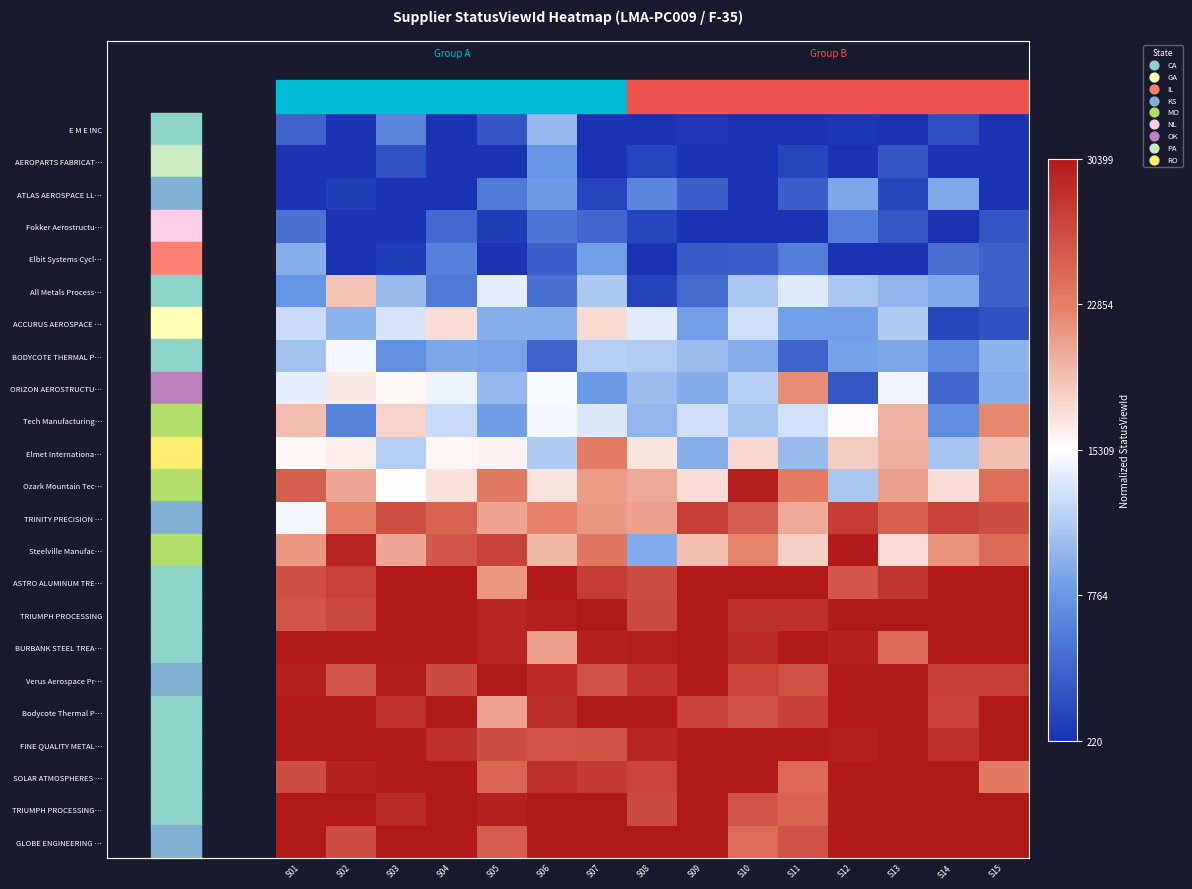

Reading left to right, extract all data points from this chart.

E M E INC: S01=0.1	S02=0.0	S03=0.2	S04=0.0	S05=0.1	S06=0.3	S07=0.0	S08=0.0	S09=0.0	S10=0.0	S11=0.0	S12=0.0	S13=0.0	S14=0.1	S15=0.0
AEROPARTS FABRICAT…: S01=0.0	S02=0.0	S03=0.1	S04=0.0	S05=0.0	S06=0.3	S07=0.0	S08=0.0	S09=0.0	S10=0.0	S11=0.0	S12=0.0	S13=0.1	S14=0.0	S15=0.0
ATLAS AEROSPACE LL…: S01=0.0	S02=0.0	S03=0.0	S04=0.0	S05=0.2	S06=0.3	S07=0.0	S08=0.2	S09=0.1	S10=0.0	S11=0.1	S12=0.3	S13=0.1	S14=0.3	S15=0.0
Fokker Aerostructu…: S01=0.2	S02=0.0	S03=0.0	S04=0.1	S05=0.0	S06=0.2	S07=0.1	S08=0.0	S09=0.0	S10=0.0	S11=0.0	S12=0.2	S13=0.1	S14=0.0	S15=0.1
Elbit Systems Cycl…: S01=0.3	S02=0.0	S03=0.0	S04=0.2	S05=0.0	S06=0.1	S07=0.3	S08=0.0	S09=0.1	S10=0.1	S11=0.2	S12=0.0	S13=0.0	S14=0.2	S15=0.1
All Metals Process…: S01=0.2	S02=0.6	S03=0.3	S04=0.2	S05=0.5	S06=0.2	S07=0.4	S08=0.0	S09=0.1	S10=0.4	S11=0.4	S12=0.4	S13=0.3	S14=0.3	S15=0.1
ACCURUS AEROSPACE …: S01=0.4	S02=0.3	S03=0.4	S04=0.6	S05=0.3	S06=0.3	S07=0.6	S08=0.5	S09=0.3	S10=0.4	S11=0.3	S12=0.3	S13=0.4	S14=0.0	S15=0.1
BODYCOTE THERMAL P…: S01=0.4	S02=0.5	S03=0.2	S04=0.3	S05=0.3	S06=0.1	S07=0.4	S08=0.4	S09=0.3	S10=0.3	S11=0.1	S12=0.3	S13=0.3	S14=0.2	S15=0.3
ORIZON AEROSTRUCTU…: S01=0.5	S02=0.5	S03=0.5	S04=0.5	S05=0.3	S06=0.5	S07=0.3	S08=0.3	S09=0.3	S10=0.4	S11=0.7	S12=0.1	S13=0.5	S14=0.1	S15=0.3
Tech Manufacturing…: S01=0.6	S02=0.2	S03=0.6	S04=0.4	S05=0.3	S06=0.5	S07=0.4	S08=0.3	S09=0.4	S10=0.4	S11=0.4	S12=0.5	S13=0.6	S14=0.2	S15=0.7
Elmet Internationa…: S01=0.5	S02=0.5	S03=0.4	S04=0.5	S05=0.5	S06=0.4	S07=0.8	S08=0.6	S09=0.3	S10=0.6	S11=0.3	S12=0.6	S13=0.7	S14=0.4	S15=0.6
Ozark Mountain Tec…: S01=0.8	S02=0.7	S03=0.5	S04=0.6	S05=0.8	S06=0.6	S07=0.7	S08=0.7	S09=0.6	S10=1.0	S11=0.8	S12=0.4	S13=0.7	S14=0.6	S15=0.8
TRINITY PRECISION …: S01=0.5	S02=0.8	S03=0.9	S04=0.8	S05=0.7	S06=0.7	S07=0.7	S08=0.7	S09=0.9	S10=0.8	S11=0.7	S12=0.9	S13=0.8	S14=0.9	S15=0.9
Steelville Manufac…: S01=0.7	S02=1.0	S03=0.7	S04=0.8	S05=0.9	S06=0.6	S07=0.8	S08=0.3	S09=0.6	S10=0.7	S11=0.6	S12=1.0	S13=0.6	S14=0.7	S15=0.8
ASTRO ALUMINUM TRE…: S01=0.9	S02=0.9	S03=1.0	S04=1.0	S05=0.7	S06=1.0	S07=0.9	S08=0.9	S09=1.0	S10=1.0	S11=1.0	S12=0.8	S13=0.9	S14=1.0	S15=1.0
TRIUMPH PROCESSING: S01=0.8	S02=0.9	S03=1.0	S04=1.0	S05=1.0	S06=1.0	S07=1.0	S08=0.9	S09=1.0	S10=0.9	S11=0.9	S12=1.0	S13=1.0	S14=1.0	S15=1.0
BURBANK STEEL TREA…: S01=1.0	S02=1.0	S03=1.0	S04=1.0	S05=1.0	S06=0.7	S07=1.0	S08=1.0	S09=1.0	S10=0.9	S11=1.0	S12=1.0	S13=0.8	S14=1.0	S15=1.0
Verus Aerospace Pr…: S01=1.0	S02=0.8	S03=1.0	S04=0.9	S05=1.0	S06=1.0	S07=0.9	S08=0.9	S09=1.0	S10=0.9	S11=0.9	S12=1.0	S13=1.0	S14=0.9	S15=0.9
Bodycote Thermal P…: S01=1.0	S02=1.0	S03=0.9	S04=1.0	S05=0.7	S06=0.9	S07=1.0	S08=1.0	S09=0.9	S10=0.9	S11=0.9	S12=1.0	S13=1.0	S14=0.9	S15=1.0
FINE QUALITY METAL…: S01=1.0	S02=1.0	S03=1.0	S04=0.9	S05=0.9	S06=0.8	S07=0.9	S08=1.0	S09=1.0	S10=1.0	S11=1.0	S12=1.0	S13=1.0	S14=0.9	S15=1.0
SOLAR ATMOSPHERES …: S01=0.9	S02=1.0	S03=1.0	S04=1.0	S05=0.8	S06=0.9	S07=0.9	S08=0.9	S09=1.0	S10=1.0	S11=0.8	S12=1.0	S13=1.0	S14=1.0	S15=0.8
TRIUMPH PROCESSING…: S01=1.0	S02=1.0	S03=1.0	S04=1.0	S05=1.0	S06=1.0	S07=1.0	S08=0.9	S09=1.0	S10=0.8	S11=0.8	S12=1.0	S13=1.0	S14=1.0	S15=1.0
GLOBE ENGINEERING …: S01=1.0	S02=0.9	S03=1.0	S04=1.0	S05=0.8	S06=1.0	S07=1.0	S08=1.0	S09=1.0	S10=0.8	S11=0.9	S12=1.0	S13=1.0	S14=1.0	S15=1.0